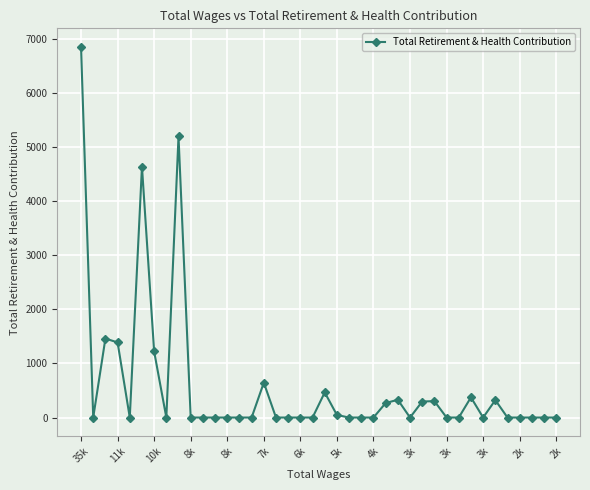

What is the greatest value displayed?

6846